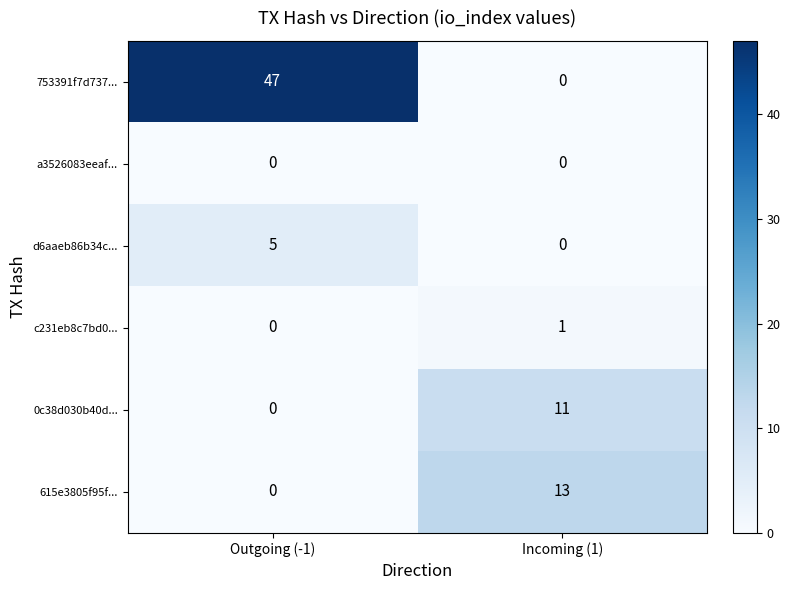

Which label corresponds to the largest value in the chart?

Outgoing (-1)